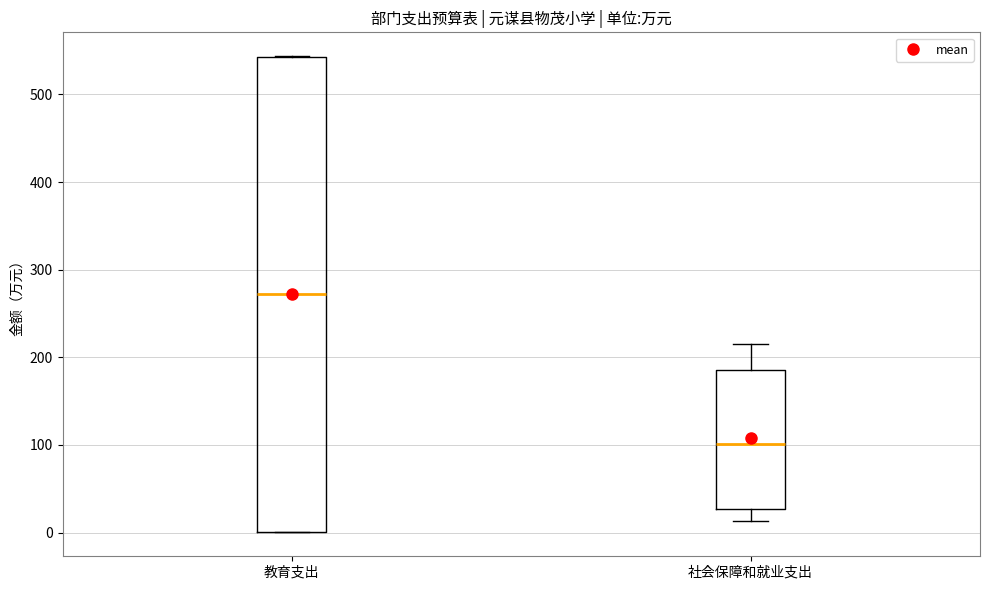

Reading left to right, transcribe this box plot: for each box, give where its median line is, the range the box spans, and where its two whiskers end, as read against the y-axis. The values are not printed on the chart, so give them approximately, as read against the axis.

教育支出: median 270, box 0 to 540, whiskers 0 to 540
社会保障和就业支出: median 100, box 30 to 190, whiskers 10 to 220